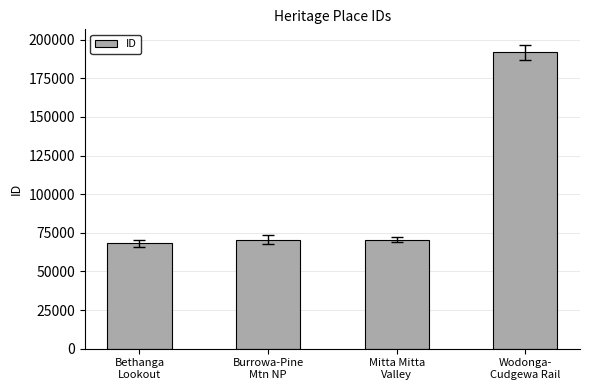

What is the sum of the values at Wodonga-
Cudgewa Rail and Mitta Mitta
Valley?

262315